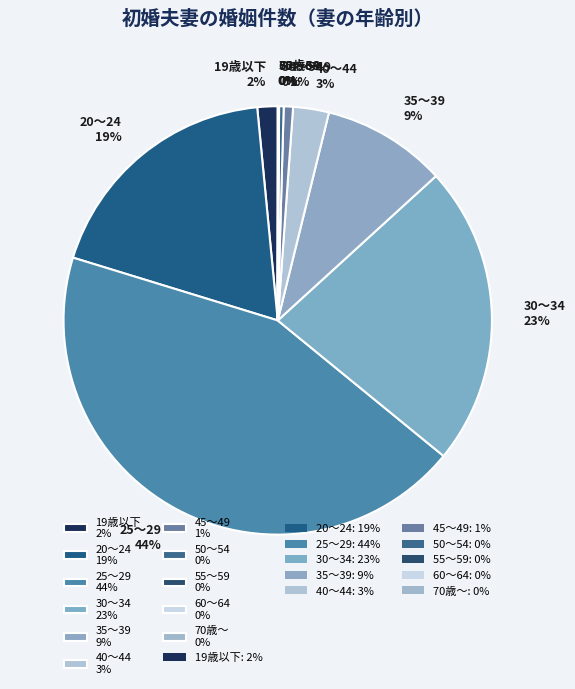

Does 20～24 19% account for over 50% of the chart?

No